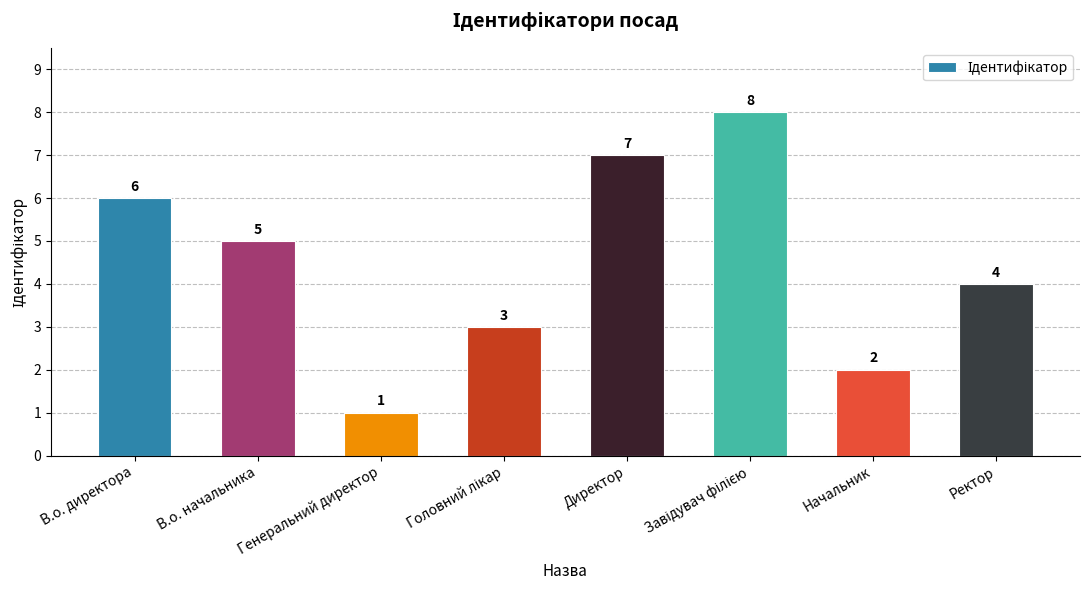

What is the difference between the second highest and minimum values?

6